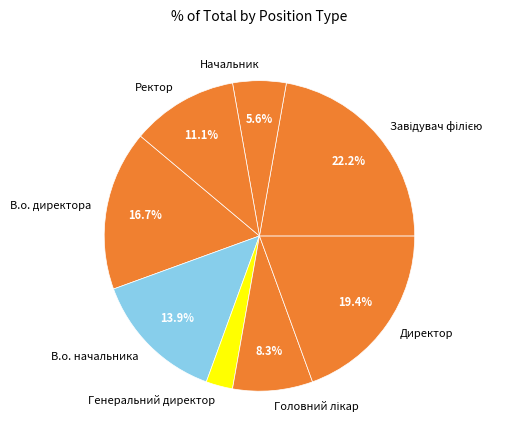

Does Начальник account for over 50% of the chart?

No